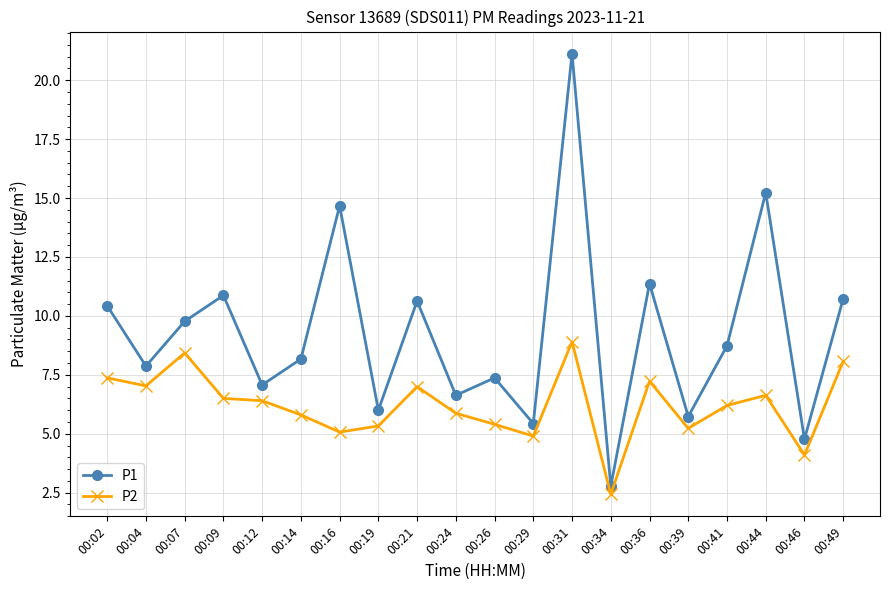

Which series has the largest total across all categories?

P1